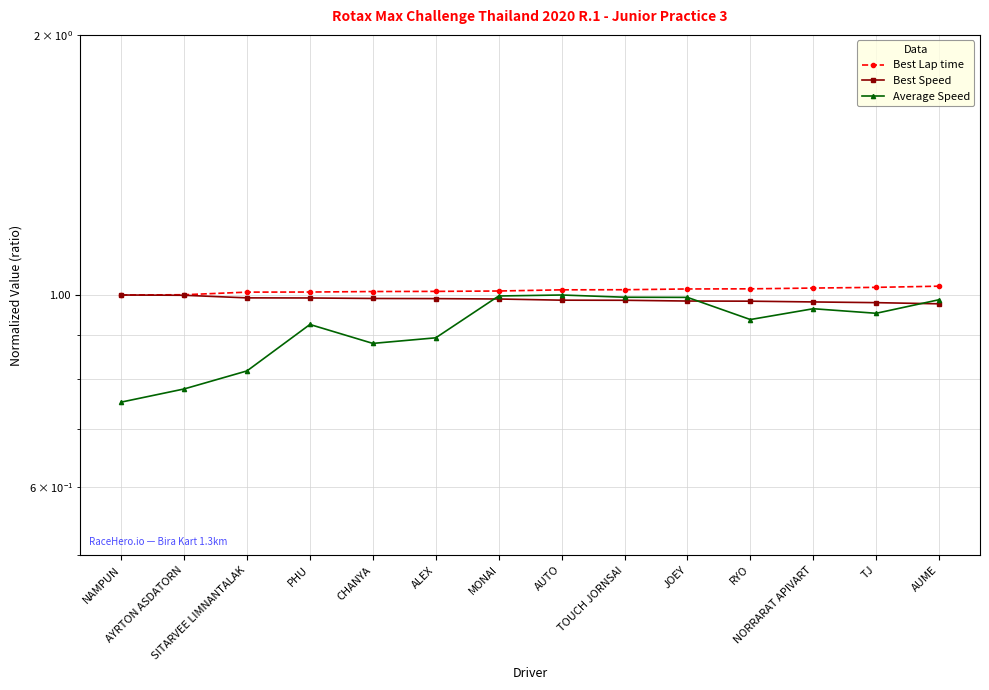

What position from the right is ALEX?

9